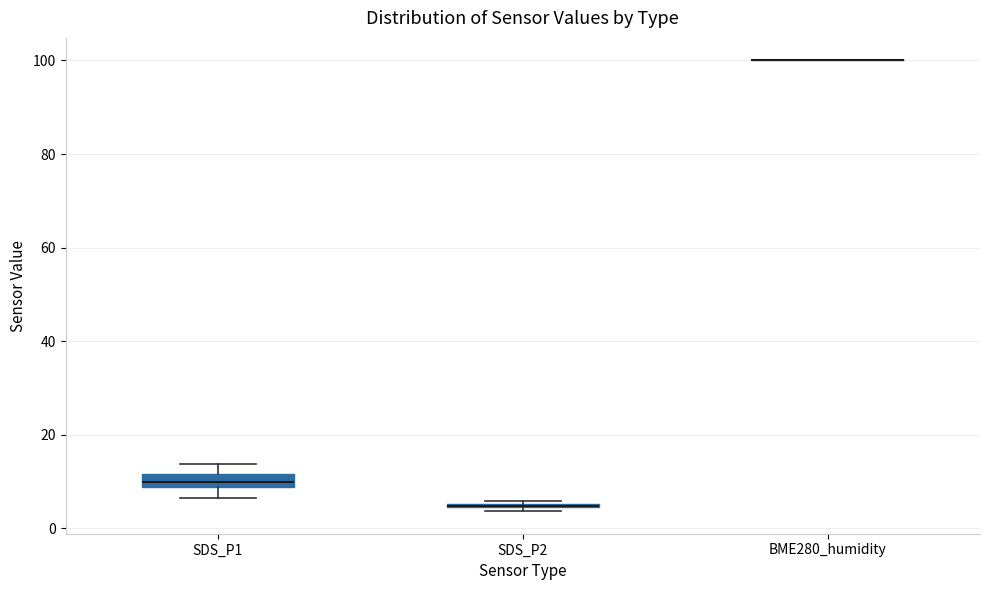

Comparing the boxes themselves (not the whiskers), which one is the tallest?

SDS_P1